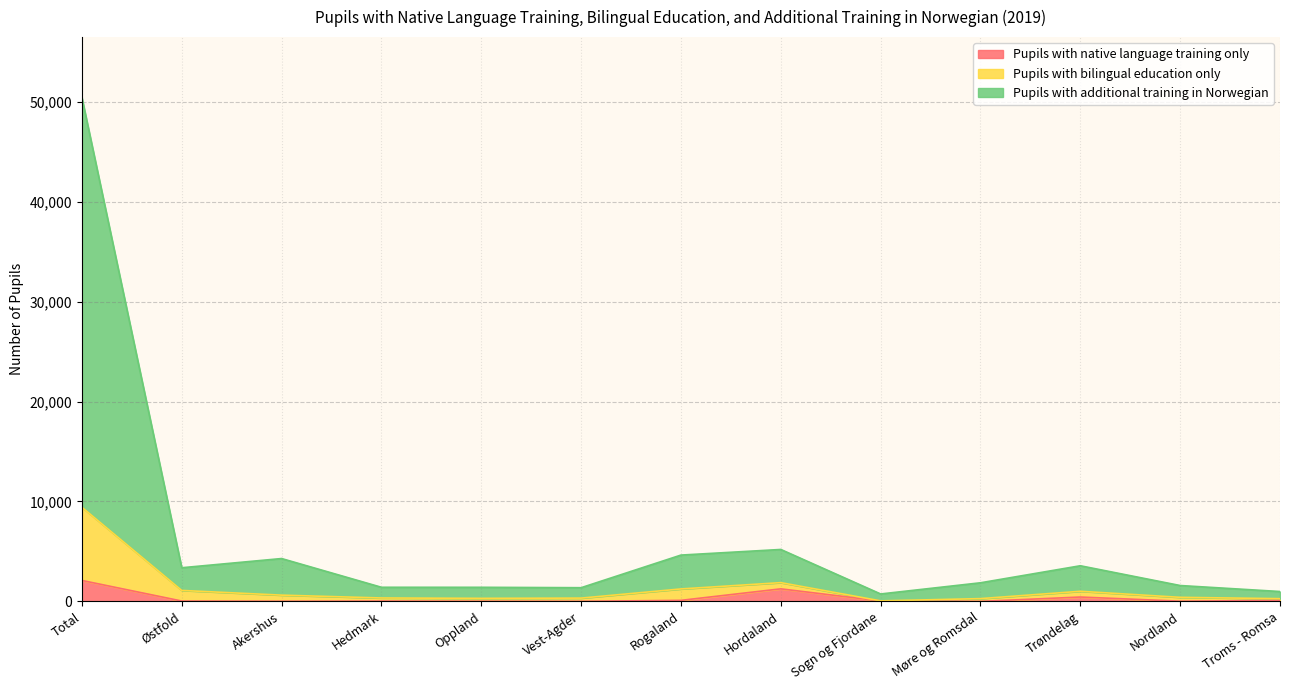

True or false: Pupils with additional training in Norwegian and Pupils with native language training only cross at least once.

False